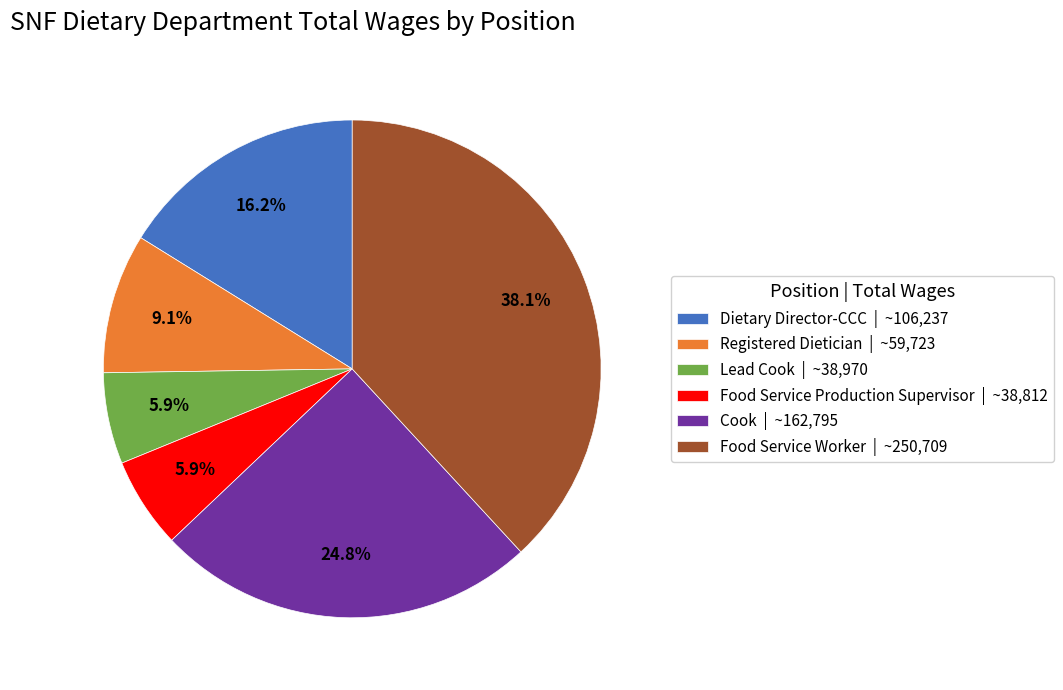

What percentage is NOT represented by Food Service Production Supervisor | ~38,812?

94.1%